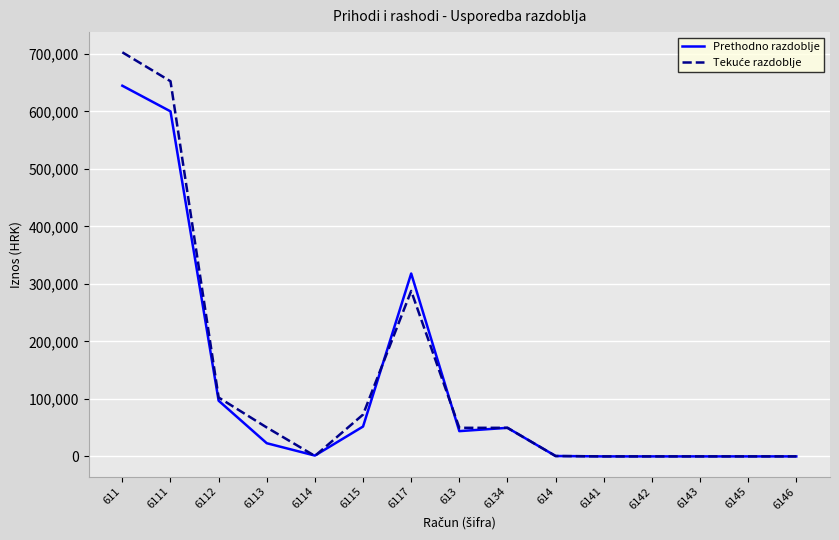

What is the maximum value for Prethodno razdoblje?

644620.0